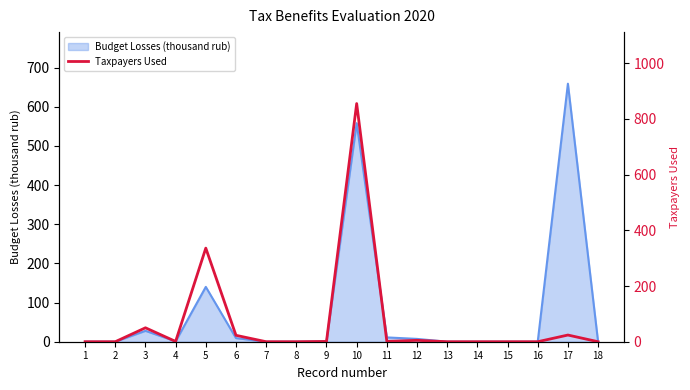

What is the greatest value displayed?

855